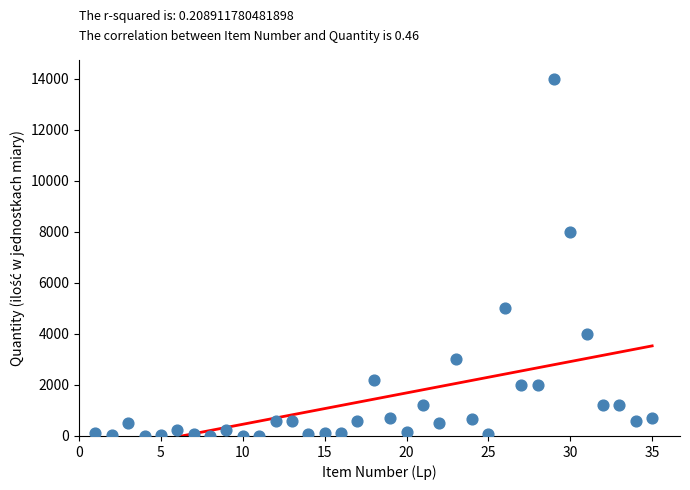

What Y value in the scatter plot is closest to 7002?

8000